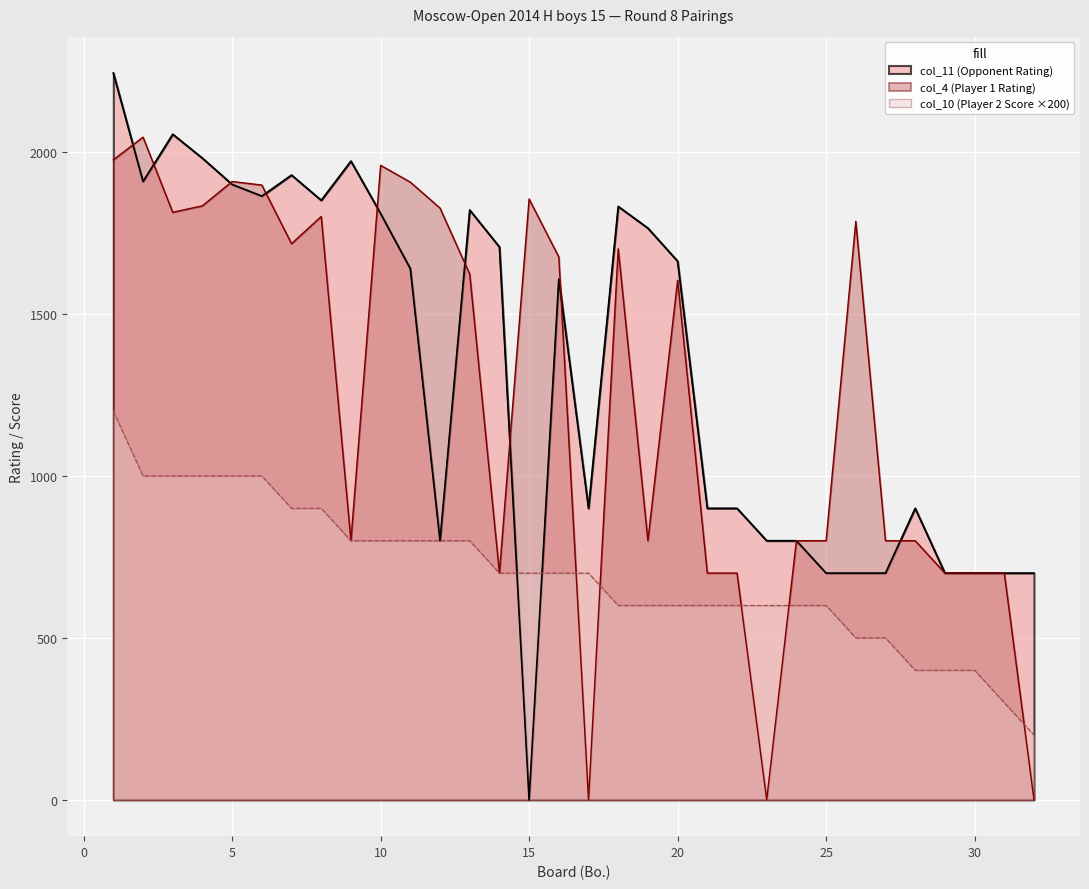

Which series has the largest total across all categories?

col_11 (Opponent Rating)